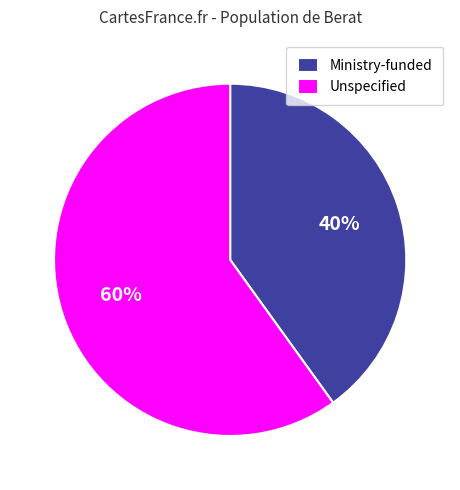

To the nearest percent, what is the difference between the largest and smallest slice percentages?

20%